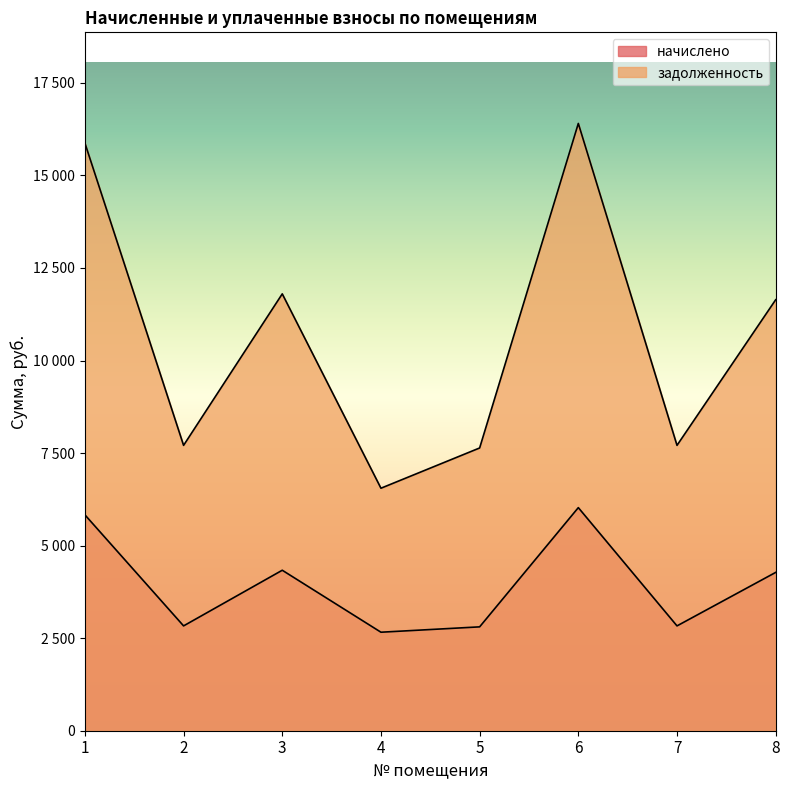

At which label is задолженность closest to 11477?

8